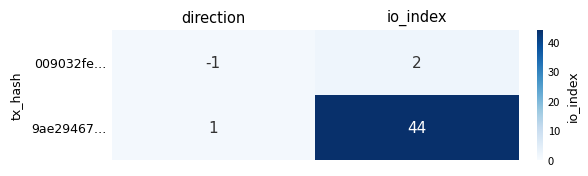

Rank the categories by 9ae29467… value from highest to lowest.

io_index, direction